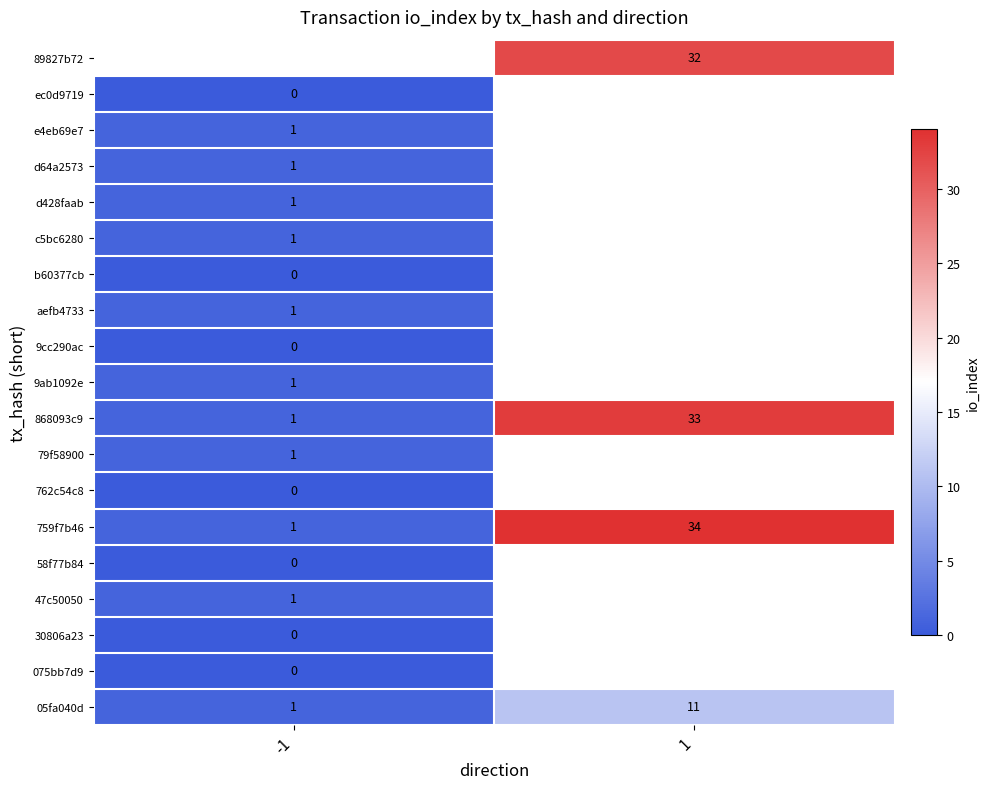

Is it true that 759f7b46 equals 34 at 1?

True